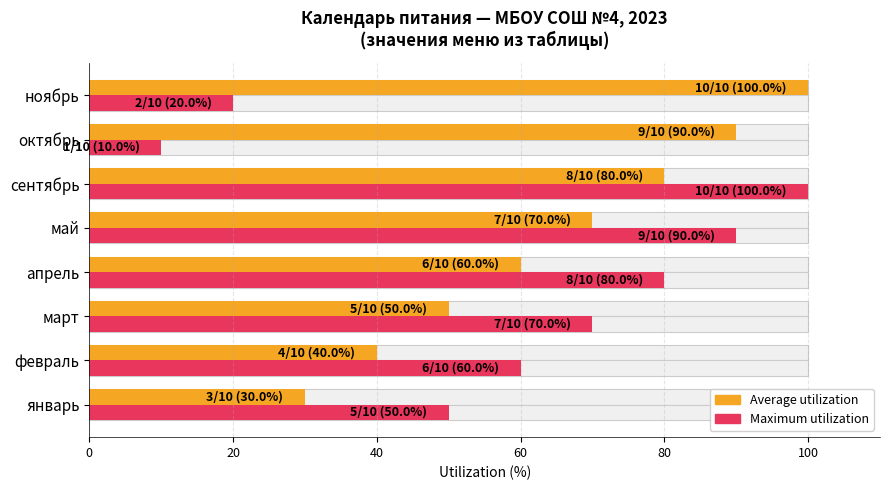

At how many categories does at least one series exceed 90?

2